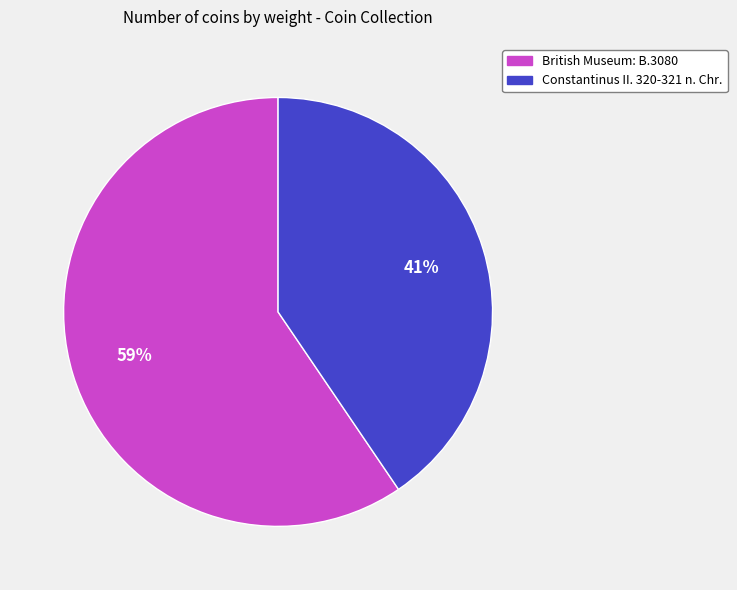

To the nearest percent, what portion does Constantinus II. 320-321 n. Chr. represent?

41%